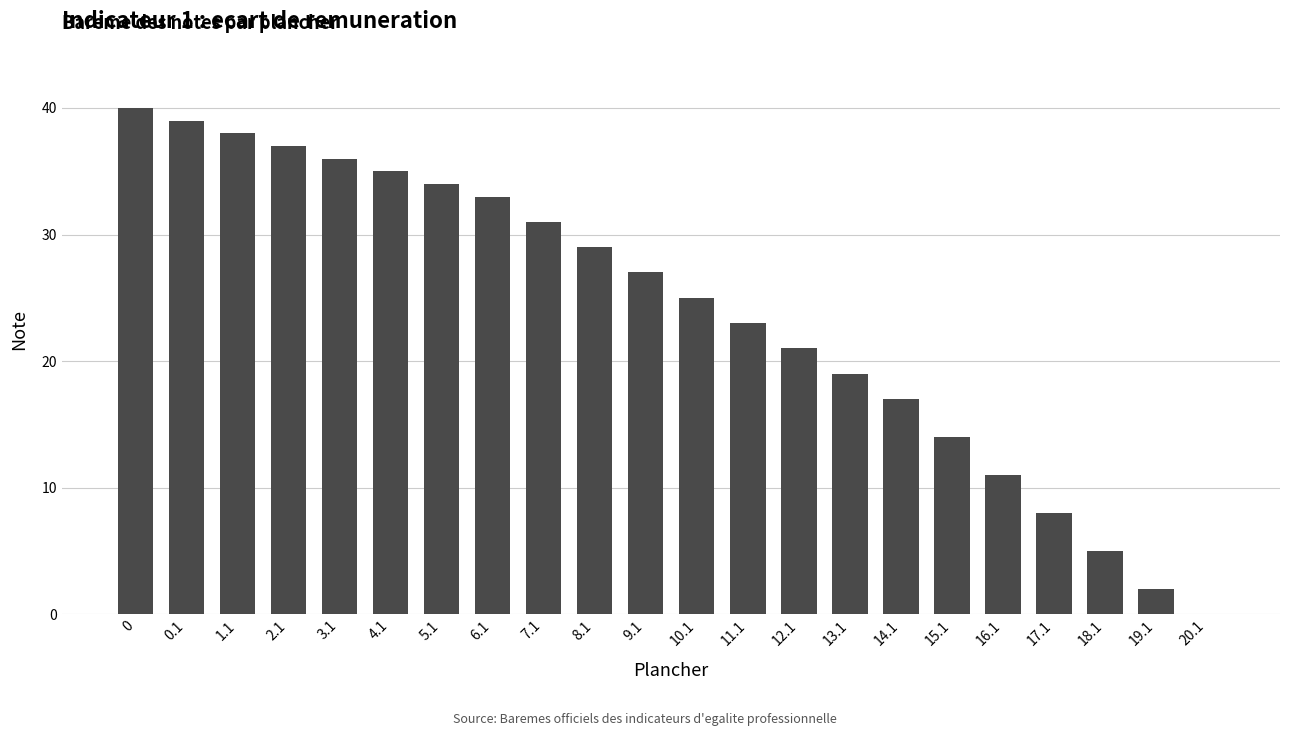

Reading left to right, list all the values displayed in this chart.

0=40	0.1=39	1.1=38	2.1=37	3.1=36	4.1=35	5.1=34	6.1=33	7.1=31	8.1=29	9.1=27	10.1=25	11.1=23	12.1=21	13.1=19	14.1=17	15.1=14	16.1=11	17.1=8	18.1=5	19.1=2	20.1=0